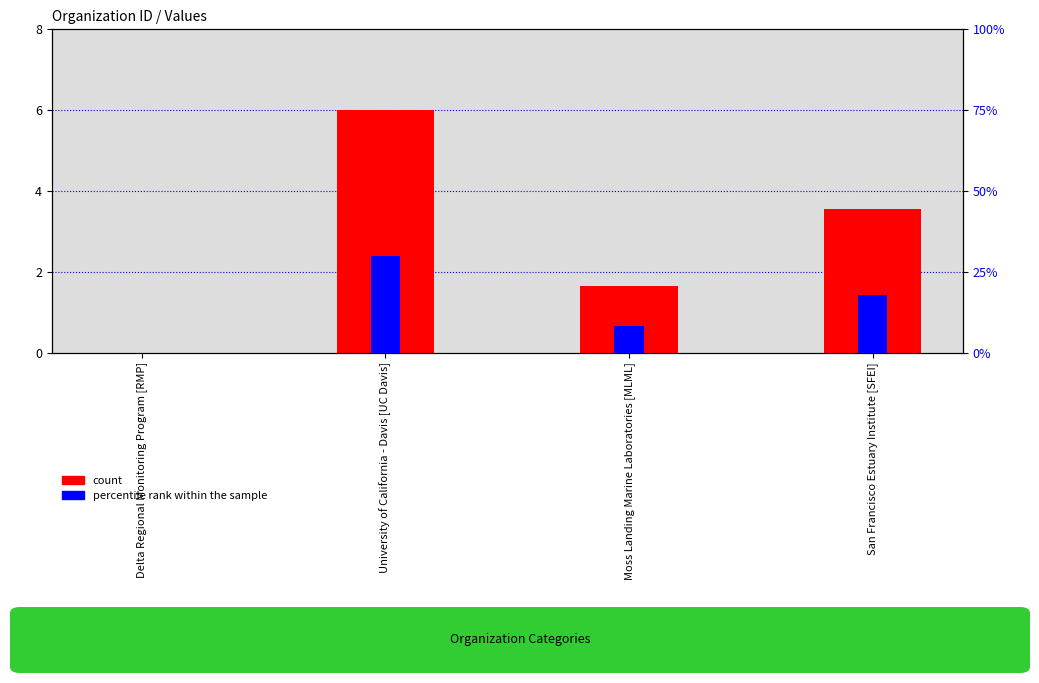

What is the approximate value of percentile rank within the sample at Moss Landing Marine Laboratories [MLML]?

0.1